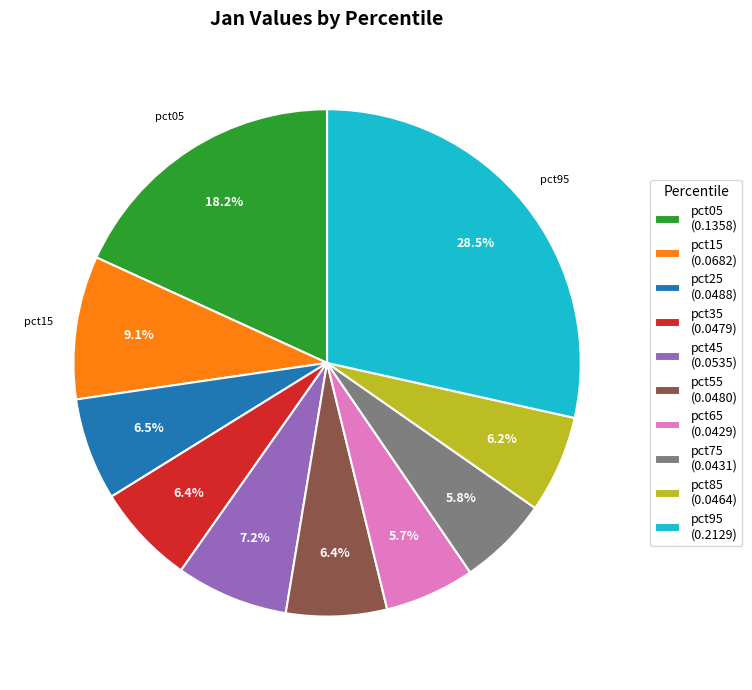

To the nearest percent, what is the difference between the pct35 and pct05 slice percentages?

12%